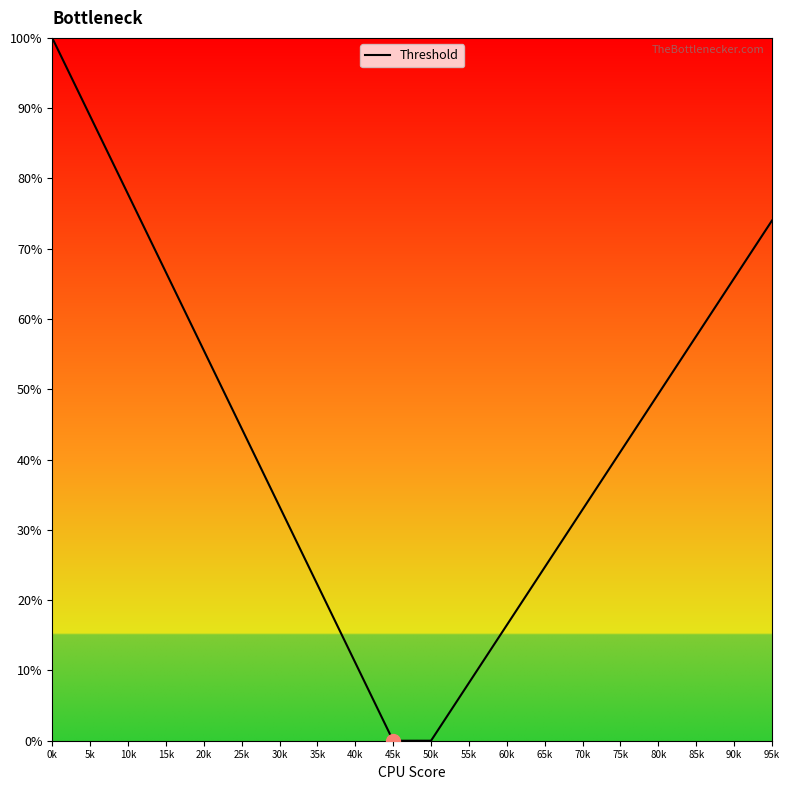

Rank the categories by value from highest to lowest.

0k, 5k, 10k, 95k, 15k, 90k, 85k, 20k, 80k, 25k, 75k, 30k, 70k, 65k, 35k, 60k, 40k, 55k, 45k, 50k